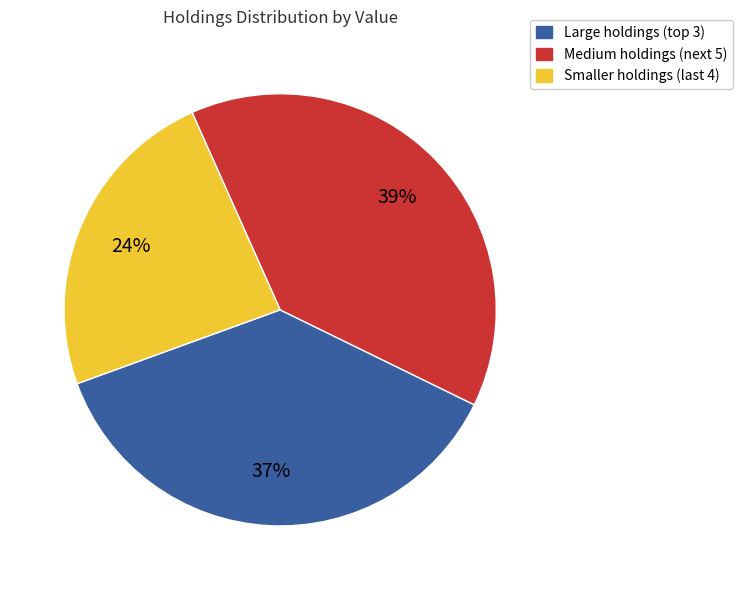

Rank the categories by value from lowest to highest.

Smaller holdings (last 4), Large holdings (top 3), Medium holdings (next 5)